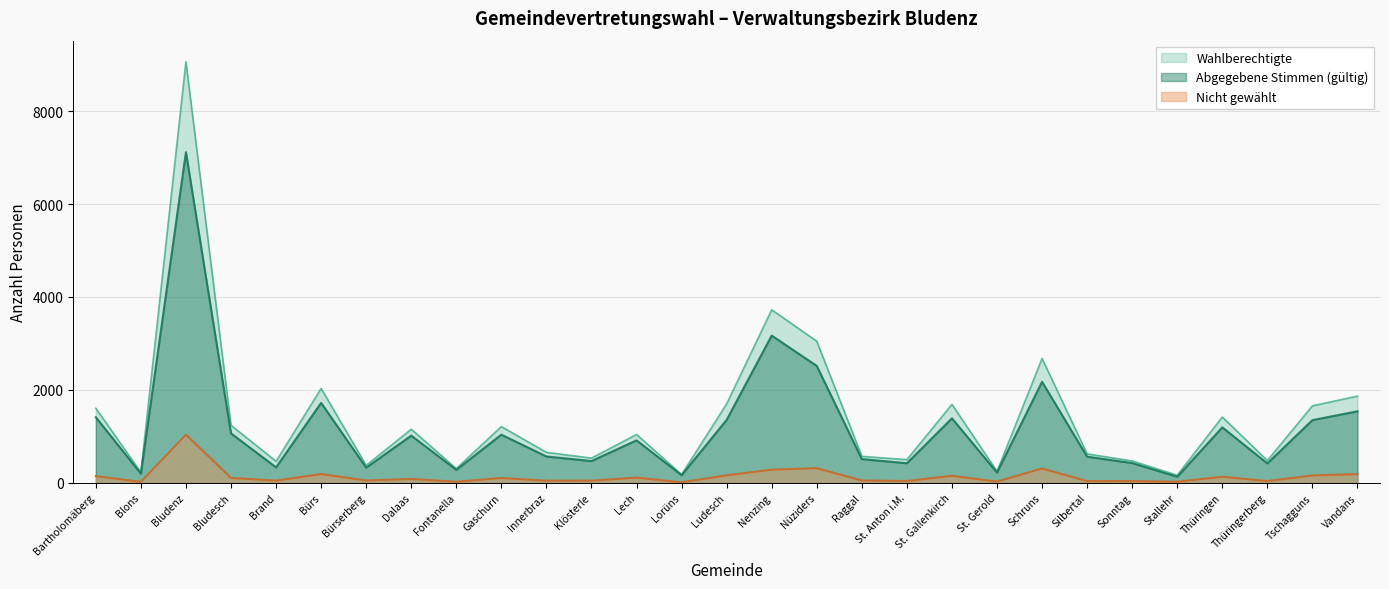

What is the value of the Wahlberechtigte point at the 17th from the left?

3047